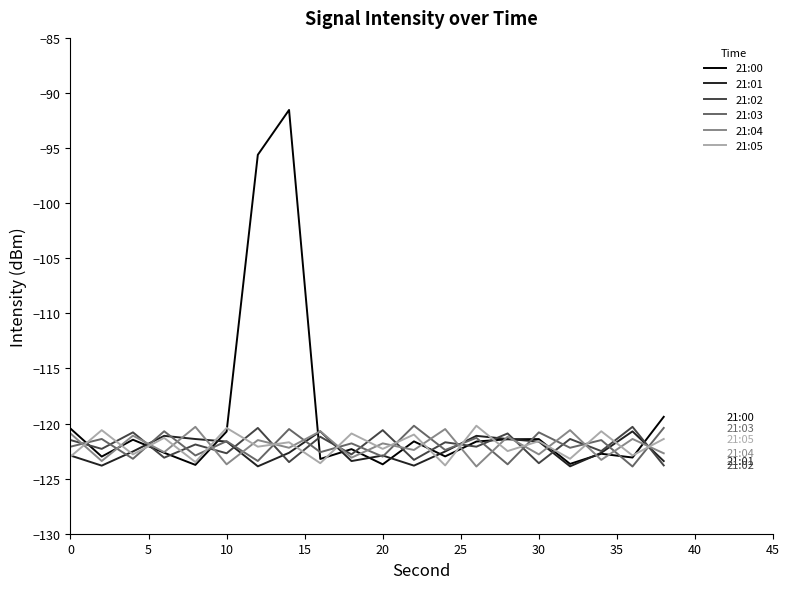

What is the sum of all 21:02 values?

-2440.4